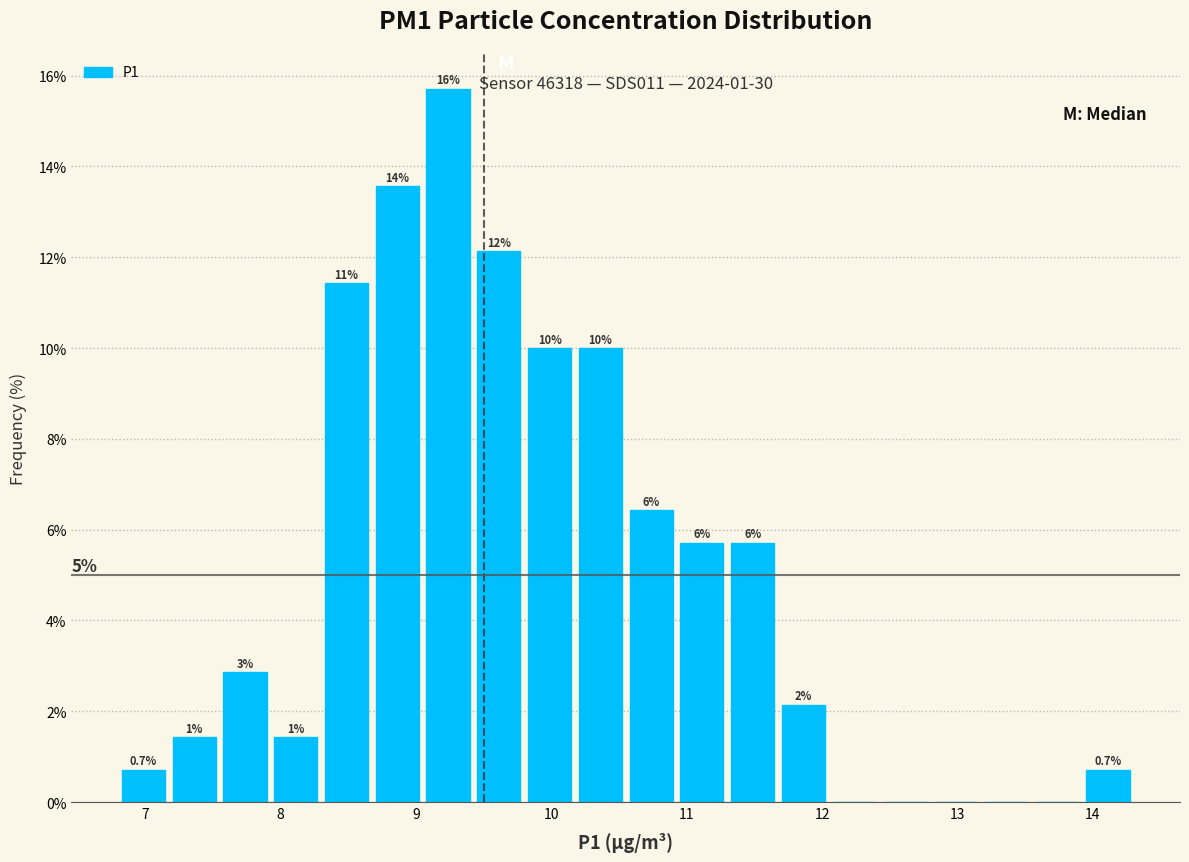

Around what value on the x-axis is the tallest bar? Give the approximate position of its centre, as read against the axis.

9.2